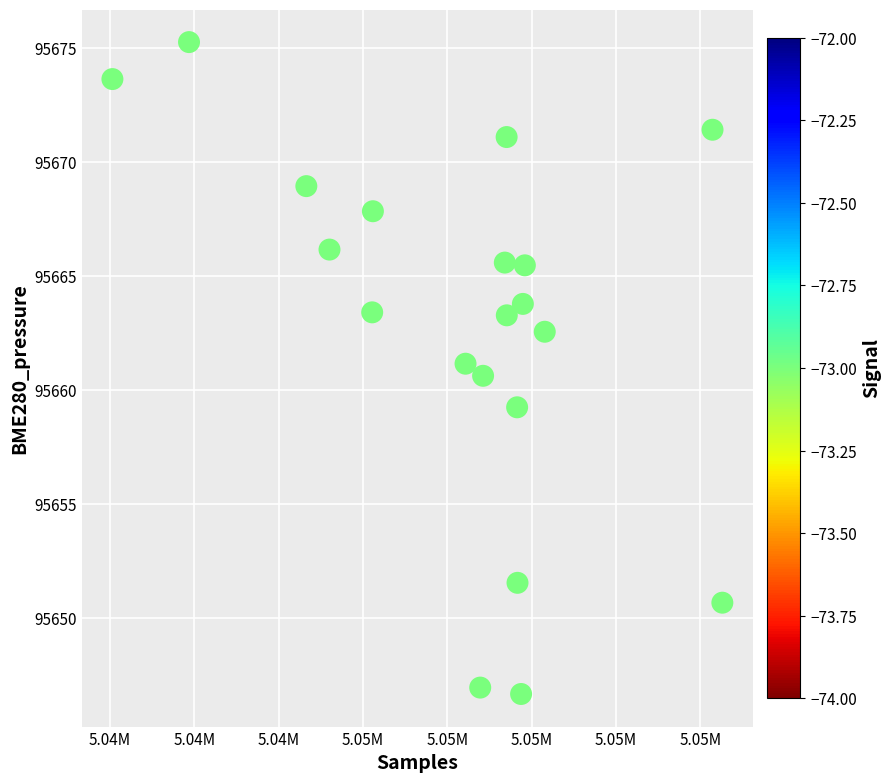

What is the range of X values (max minus min)?

14459.0